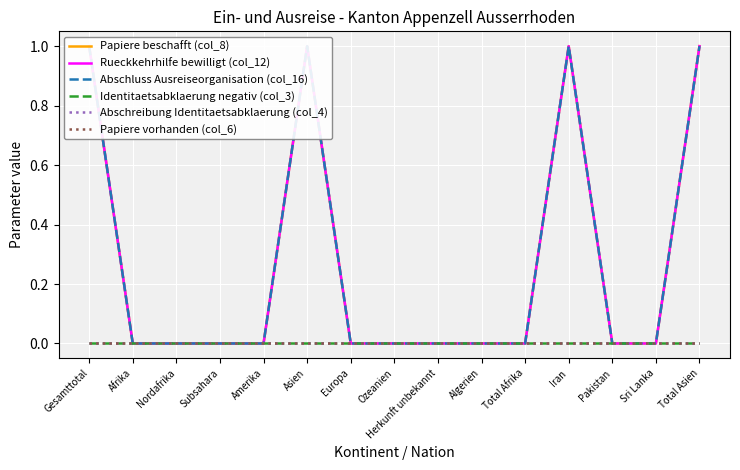

Rank the categories by Identitaetsabklaerung negativ (col_3) value from lowest to highest.

Gesamttotal, Afrika, Nordafrika, Subsahara, Amerika, Asien, Europa, Ozeanien, Herkunft unbekannt, Algerien, Total Afrika, Iran, Pakistan, Sri Lanka, Total Asien